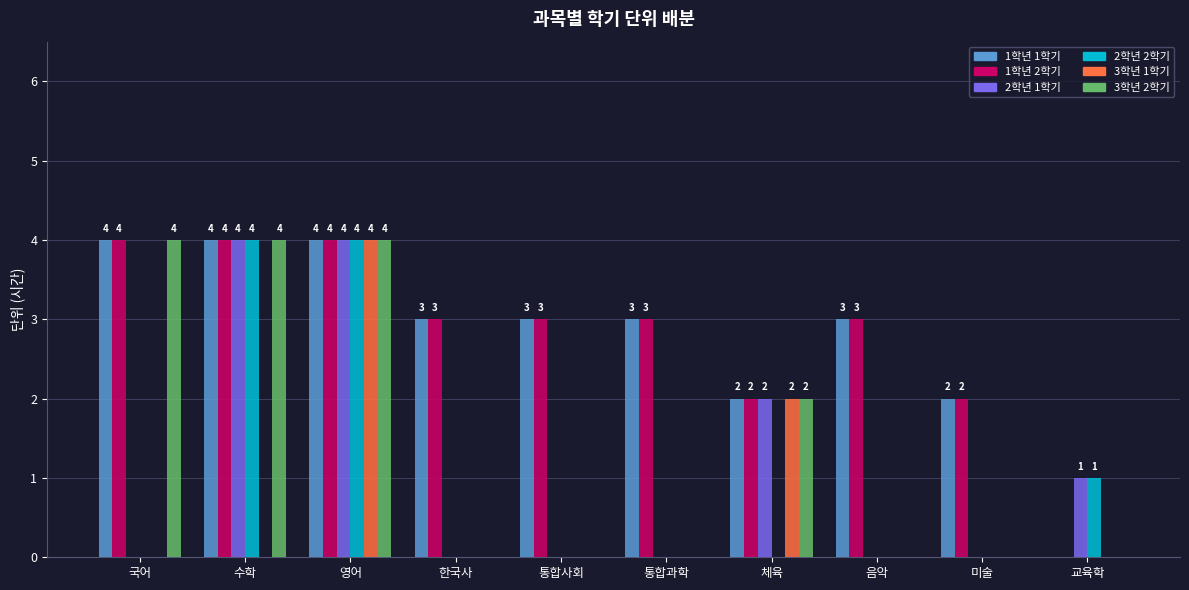

What are all the series names shown in the legend?

1학년 1학기, 1학년 2학기, 2학년 1학기, 2학년 2학기, 3학년 1학기, 3학년 2학기